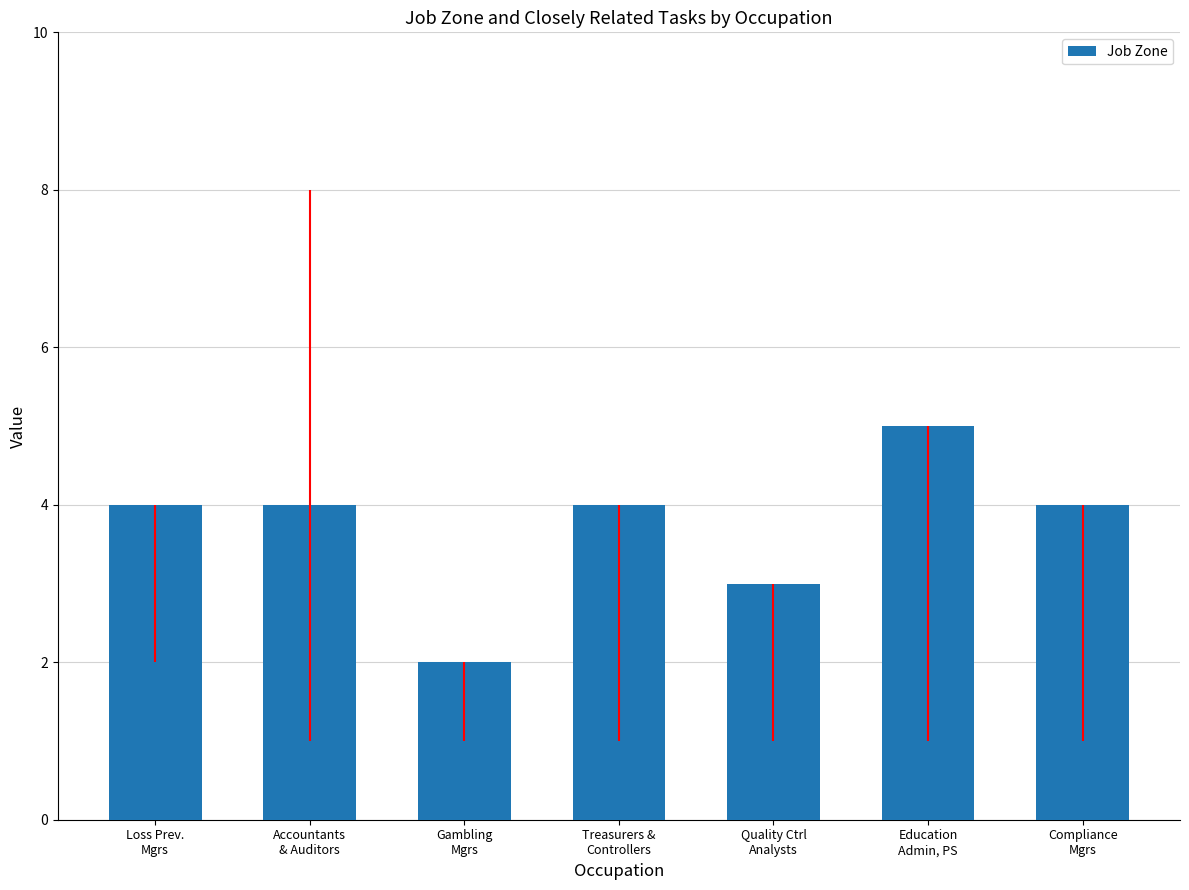

What is the difference between the maximum and minimum values?

3